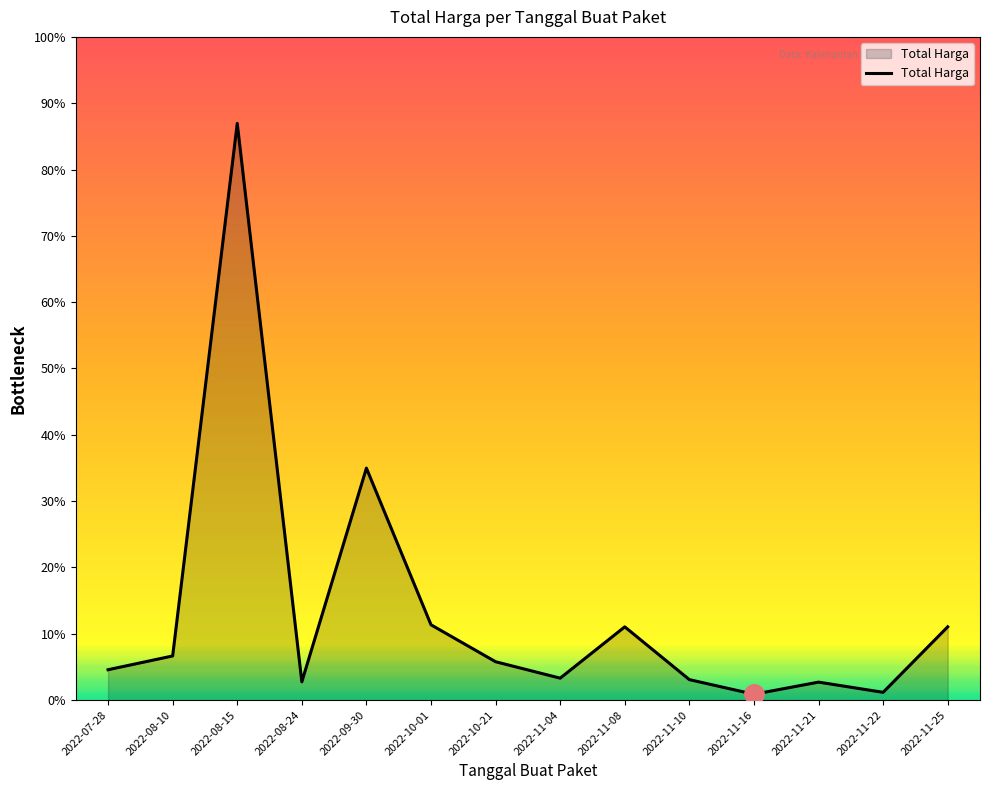

What is the difference between the values at 2022-08-24 and 2022-11-16?

8175000